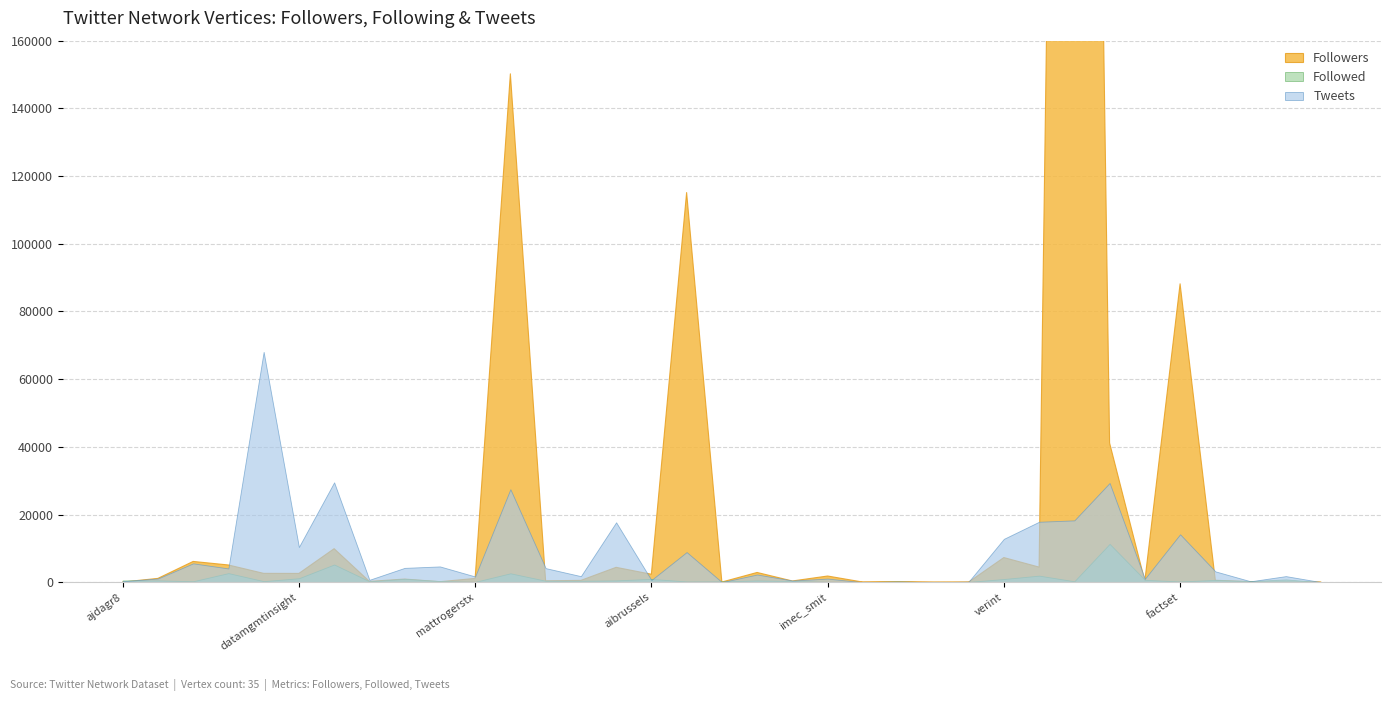

True or false: Followers has a value of 88169 at factset.

True